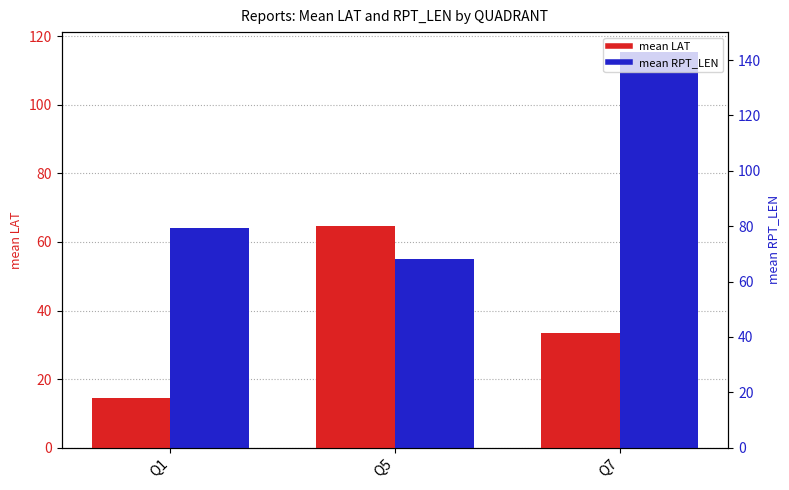

List the series in order of their peak value, highest first.

mean RPT_LEN, mean LAT